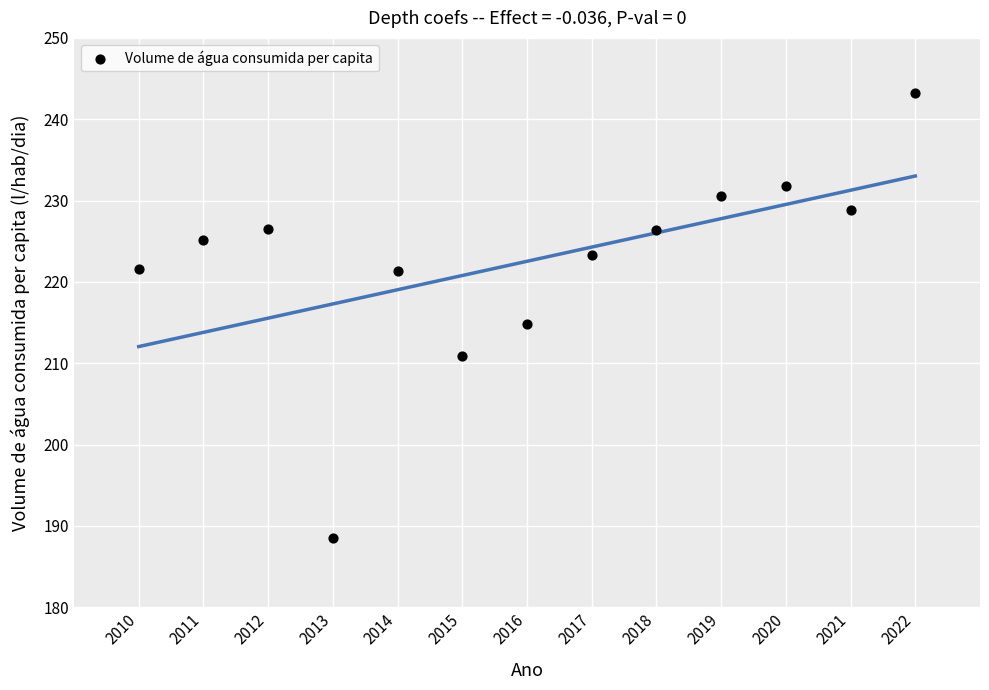

What is the range of X values (max minus min)?

12.0